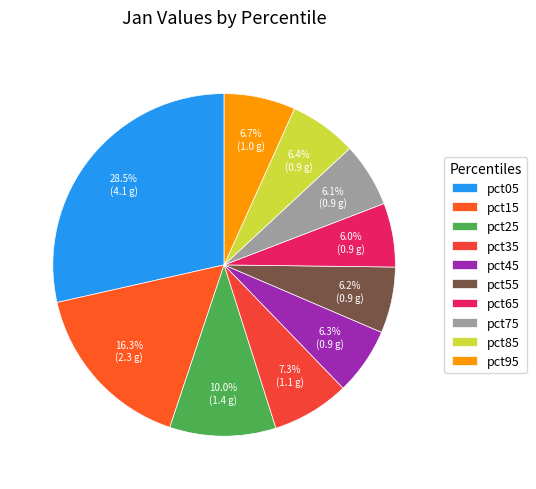

Count the number of slices in the pie.

10